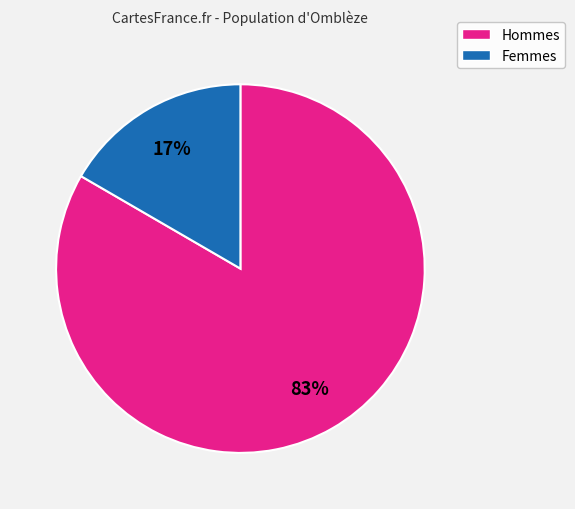

Is there any slice that represents more than half of the pie?

Yes